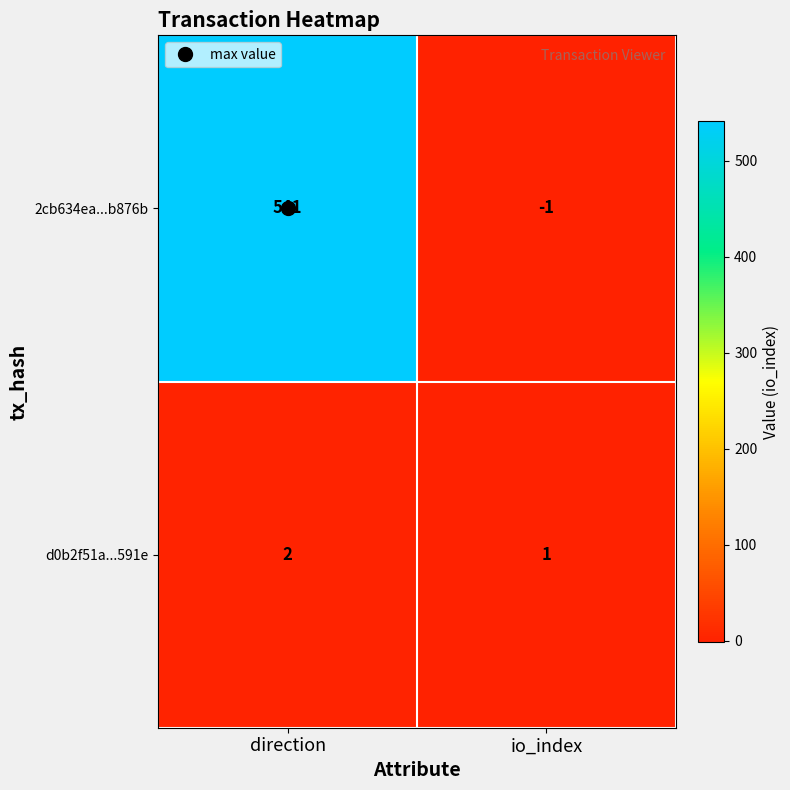

What is the difference between the 2cb634ea...b876b values at direction and io_index?

542